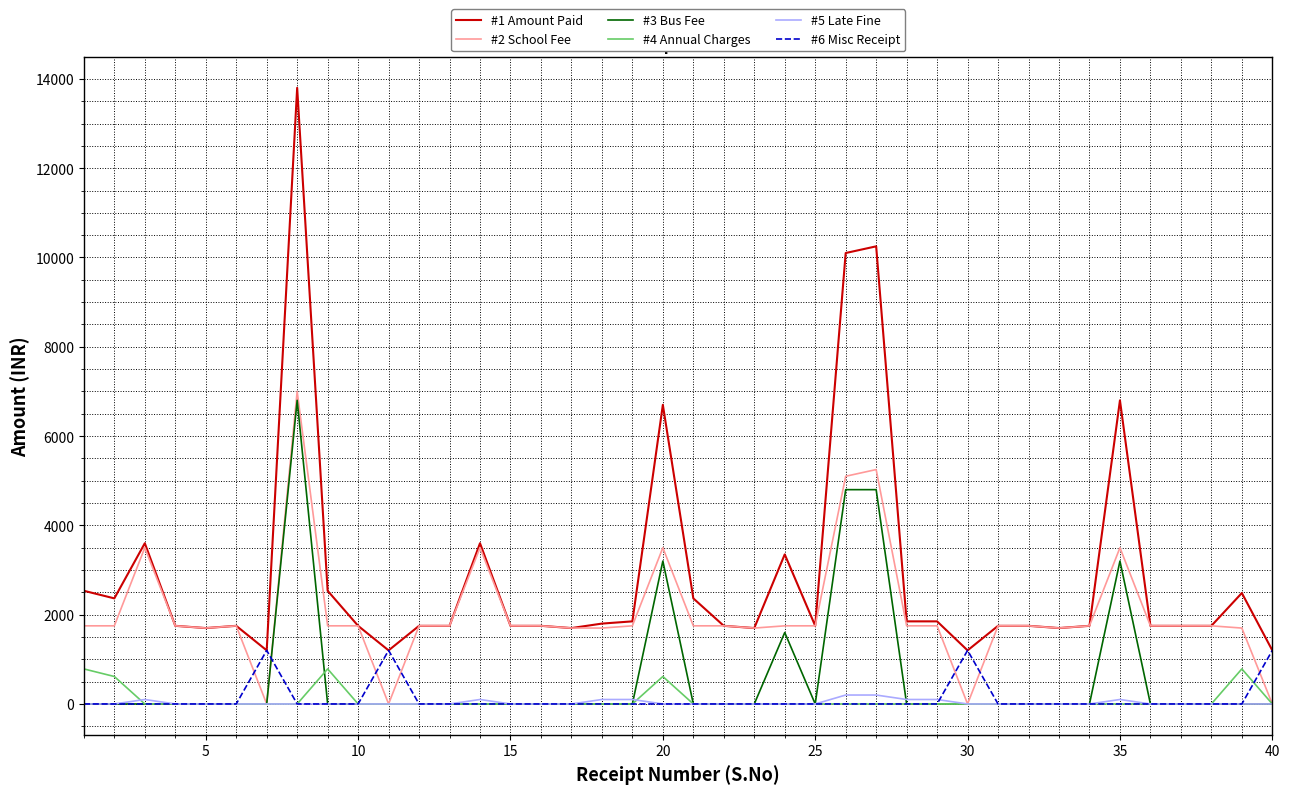

True or false: #5 Late Fine and #1 Amount Paid cross at least once.

False